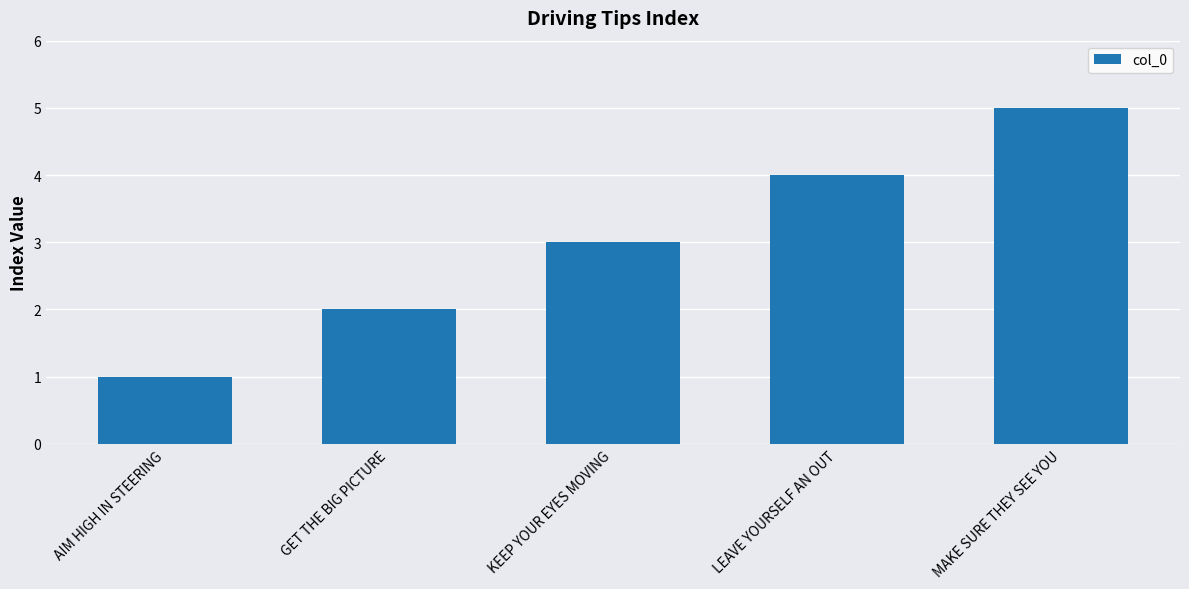

Rank the categories by value from lowest to highest.

AIM HIGH IN STEERING, GET THE BIG PICTURE, KEEP YOUR EYES MOVING, LEAVE YOURSELF AN OUT, MAKE SURE THEY SEE YOU